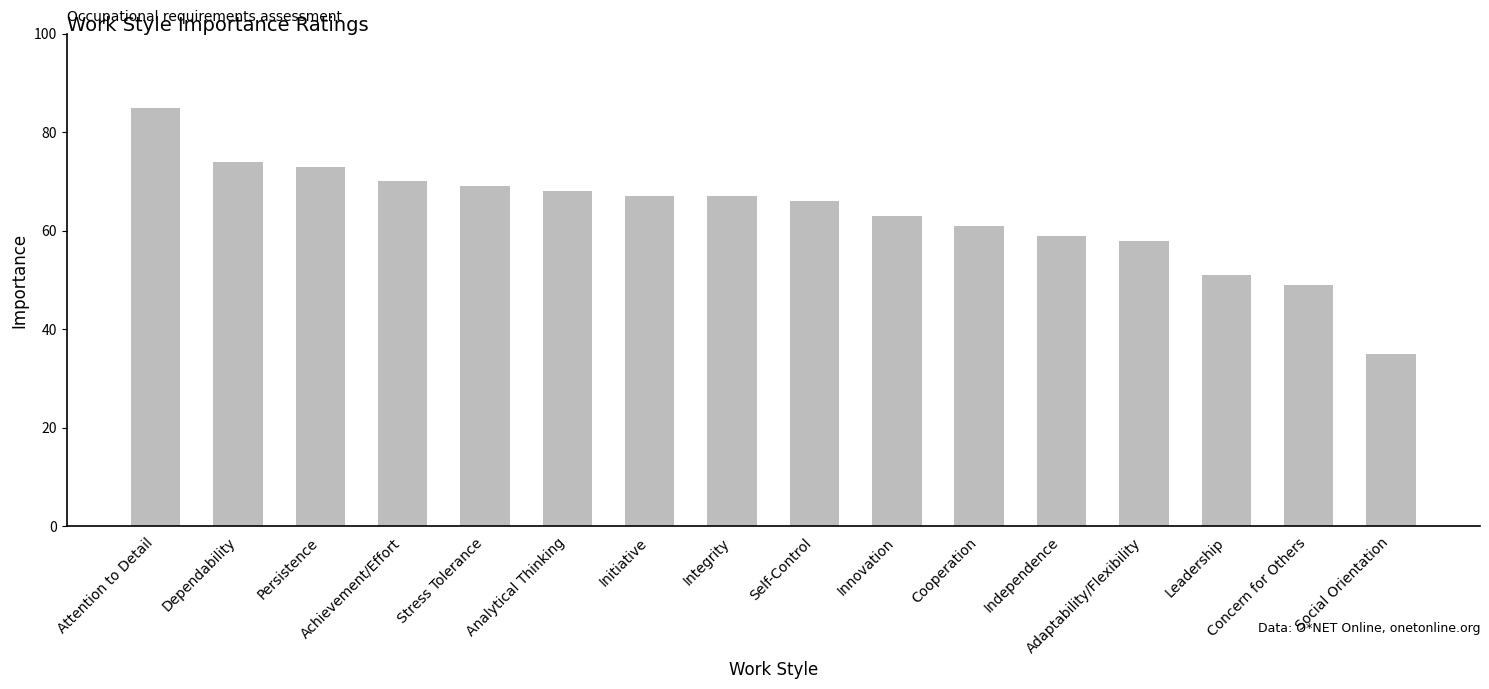

What is the difference between the values at Attention to Detail and Initiative?

18